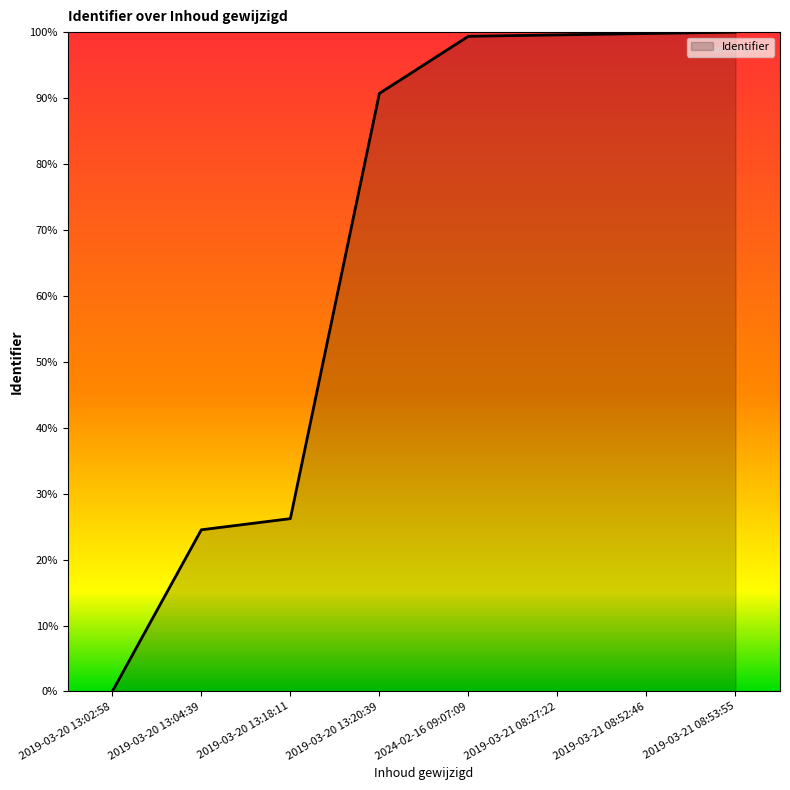

Count the number of data series in this chart.

1